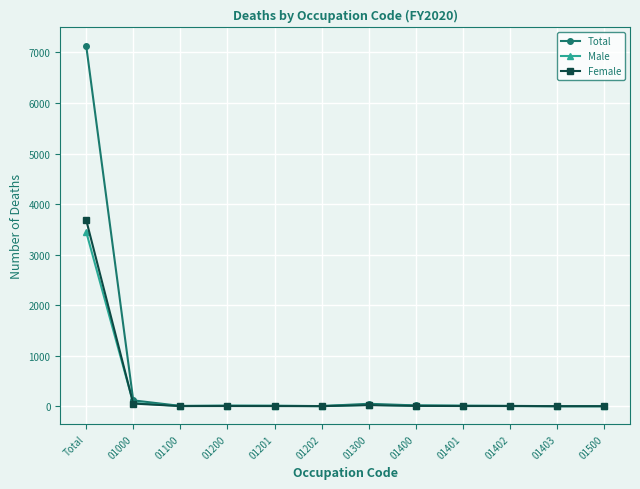

What is the difference between the second highest and minimum values in the Female series?

52